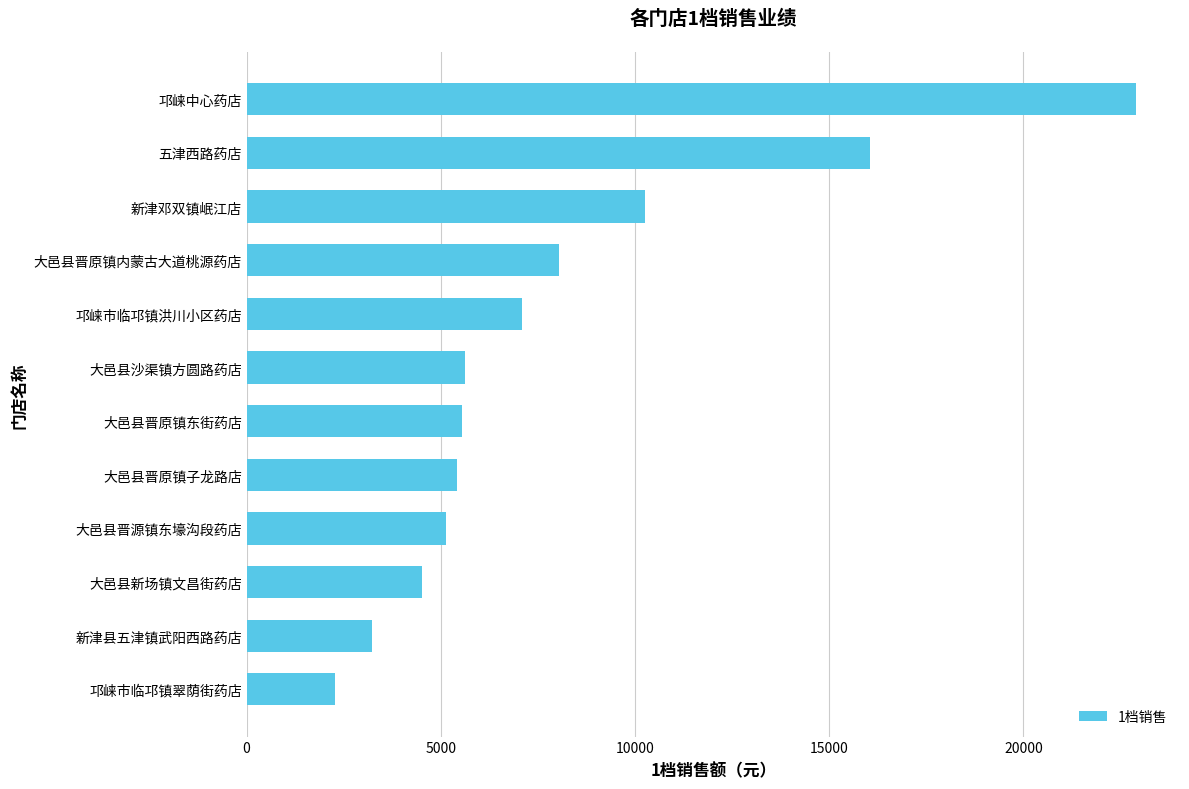

Is it true that the value at 大邑县晋原镇东街药店 is 1779.3?

False